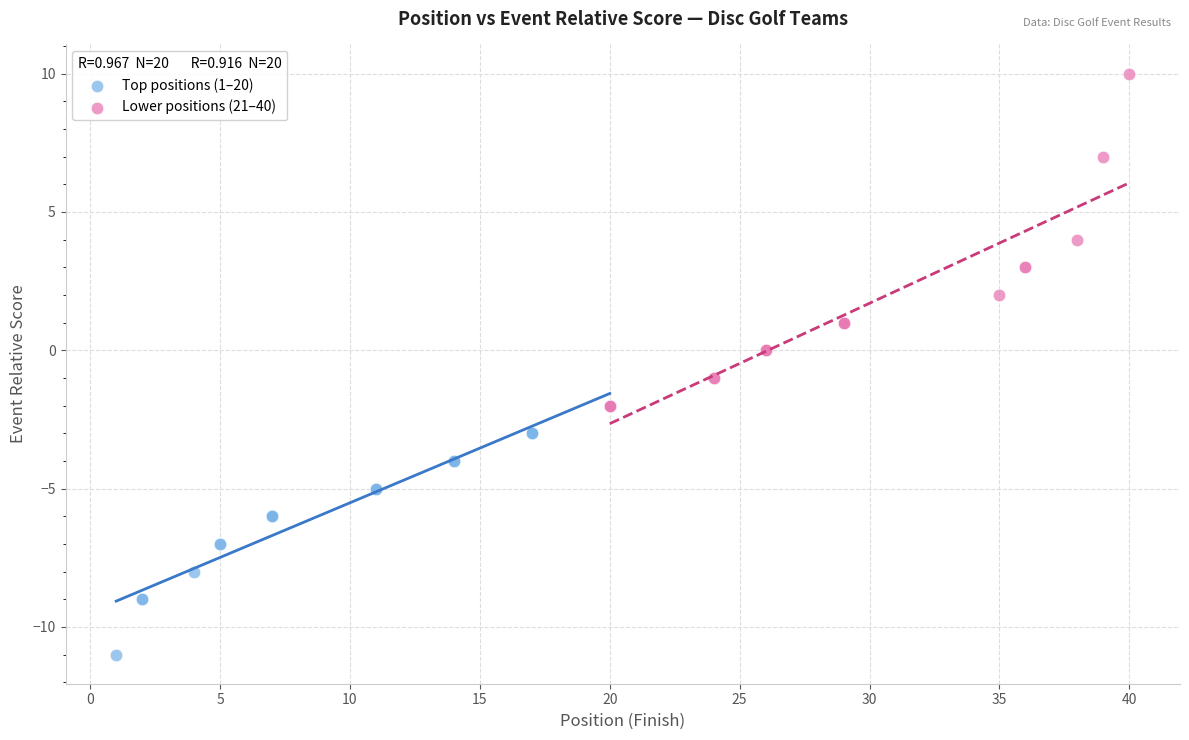

Which series contains the lowest Y value?

Top positions (1–20)